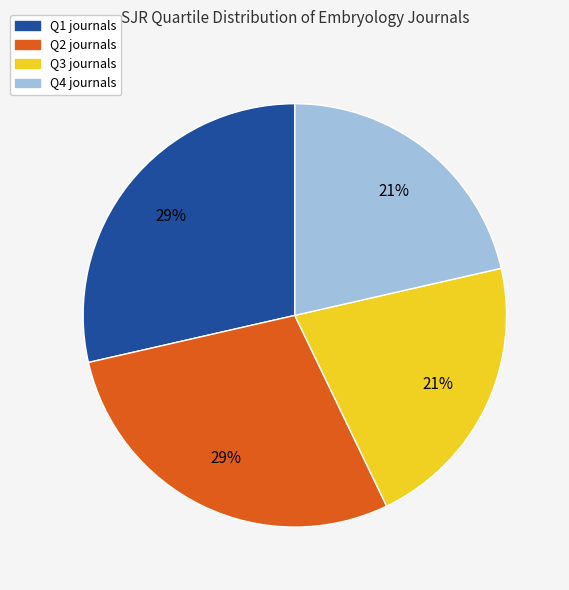

Is there a majority slice in this chart?

No